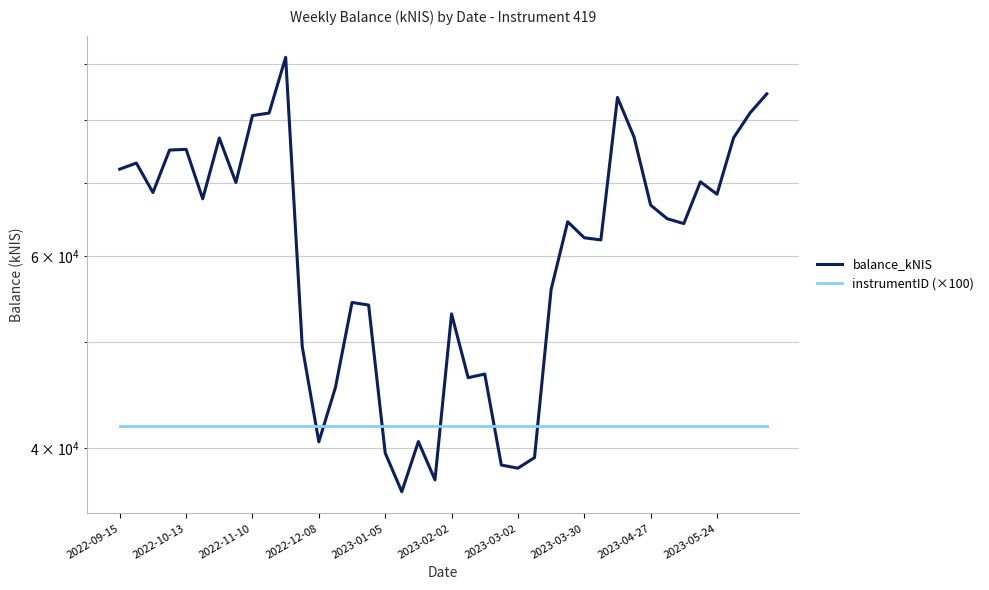

True or false: instrumentID (×100) and balance_kNIS intersect in this chart.

True